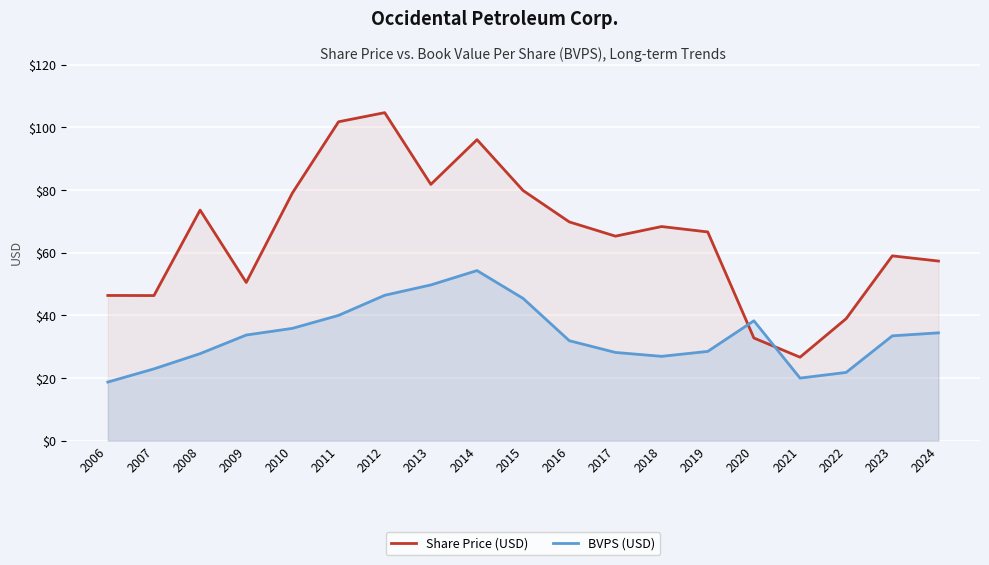

How many data points in Share Price (USD) are less than 66?

9